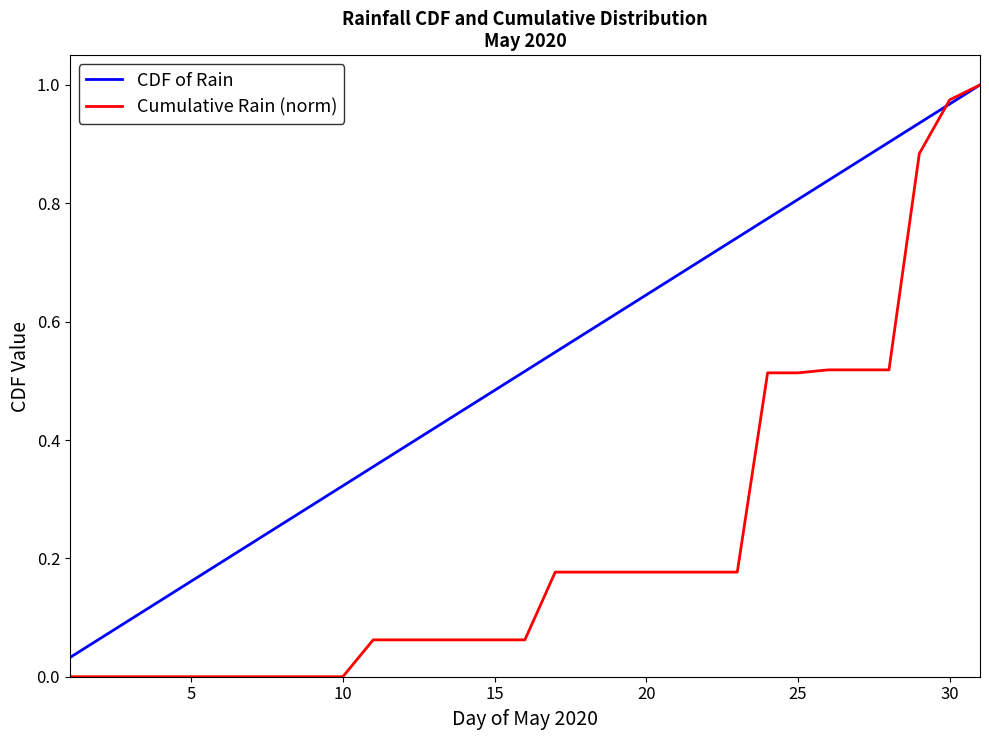

Which series has the largest total across all categories?

CDF of Rain